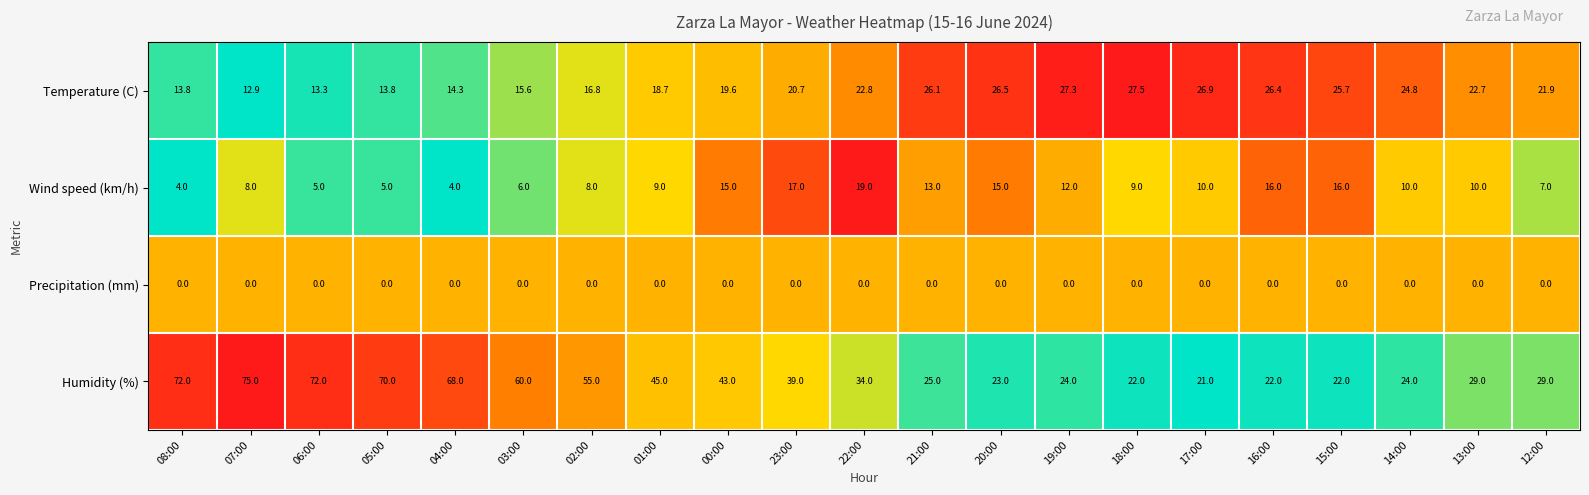

Is the value of Temperature (C) at 15:00 greater than the value of Precipitation (mm) at 15:00?

Yes